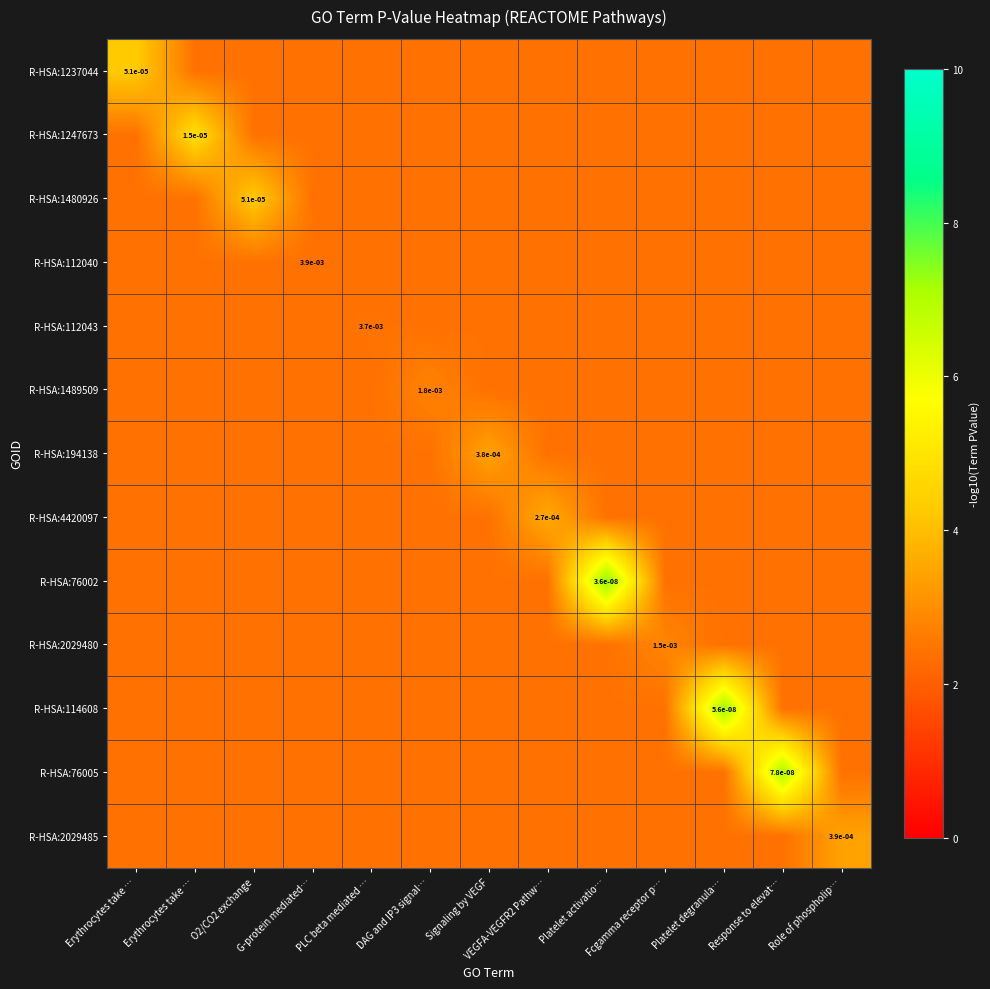

How many series are shown in this chart?

13